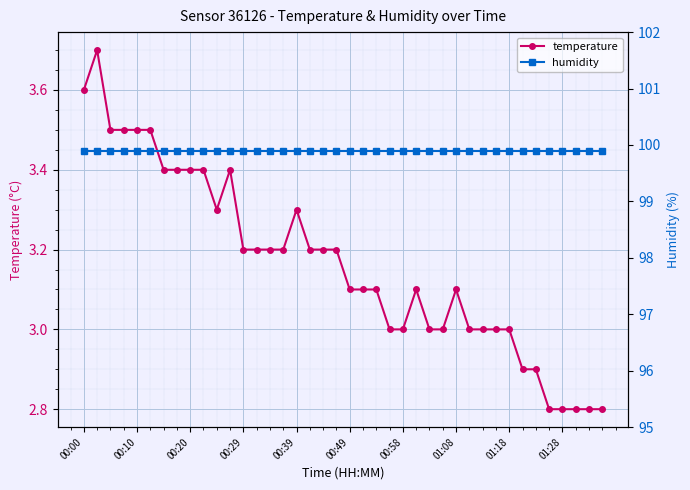

What are all the series names shown in the legend?

temperature, humidity